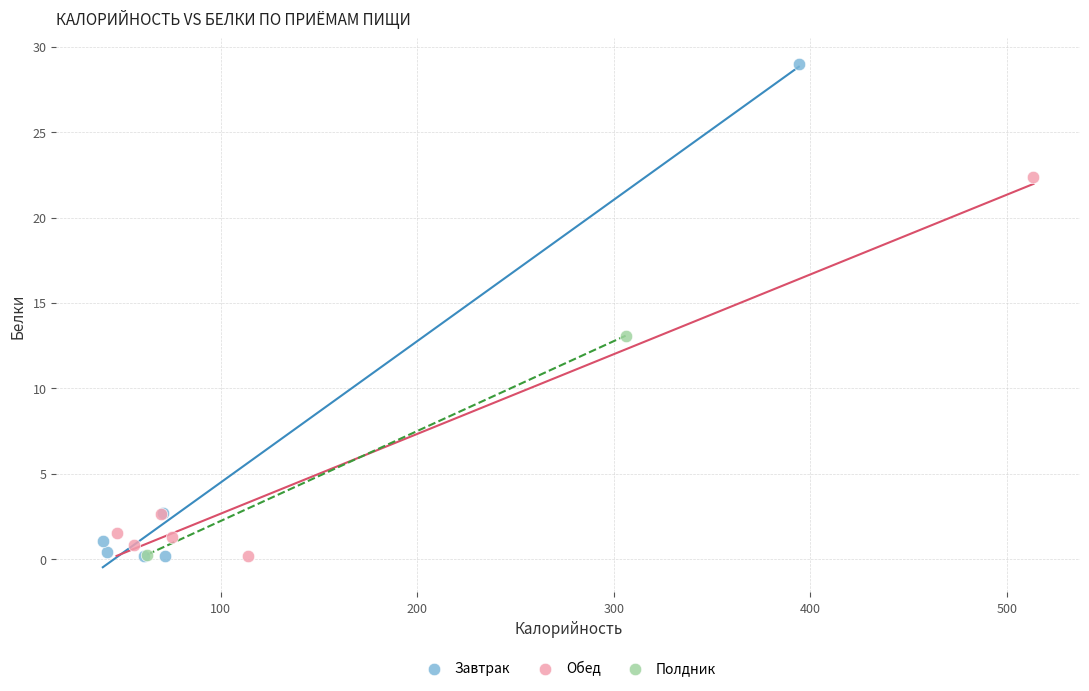

Which series has the largest Y range (max minus min)?

Завтрак